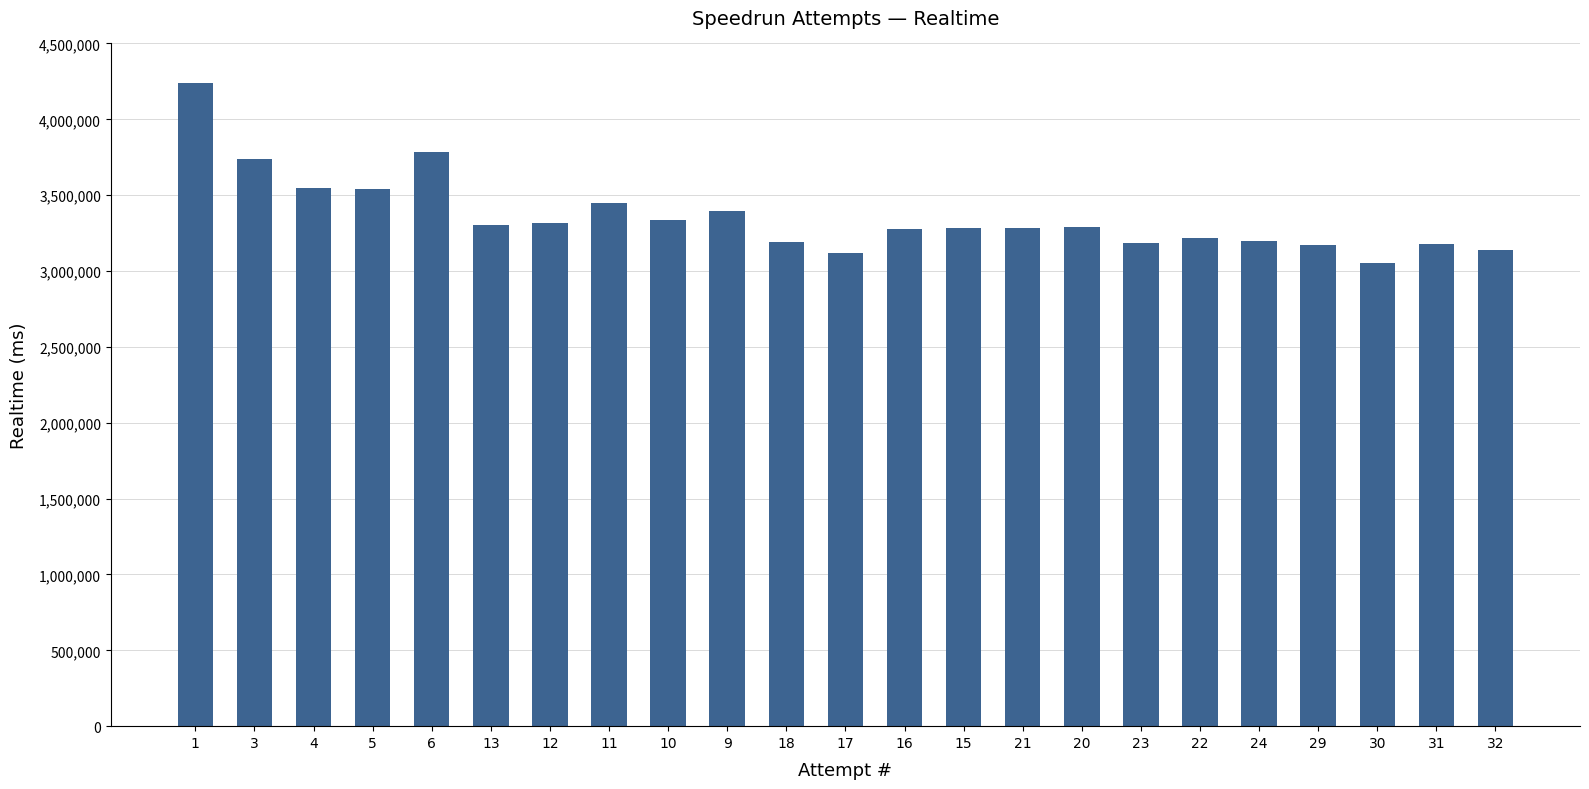

What is the minimum value shown in the chart?

3051587